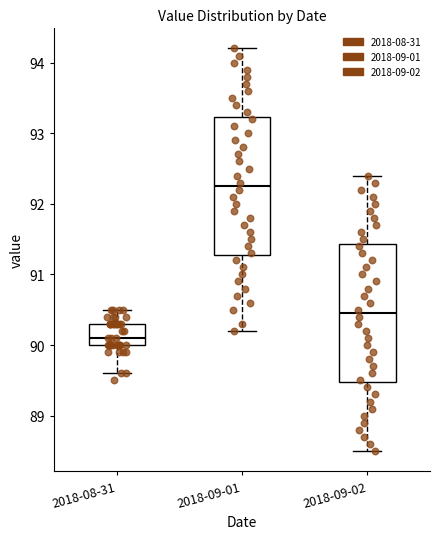

Reading left to right, read every box against the y-axis: the position of its median line, the range the box covers, and the ends of its whiskers. The values are not printed on the chart, so give them approximately, as read against the axis.

2018-08-31: median 90.1, box 90.0 to 90.3, whiskers 89.6 to 90.5
2018-09-01: median 92.3, box 91.3 to 93.2, whiskers 90.2 to 94.2
2018-09-02: median 90.5, box 89.5 to 91.4, whiskers 88.5 to 92.4